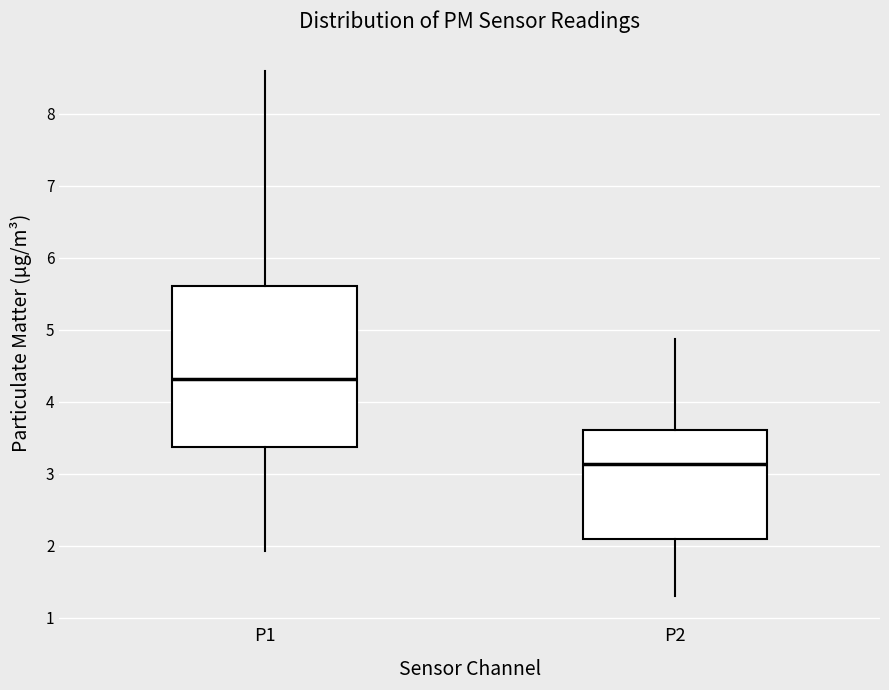

Which box is the tallest, from its lower edge to its upper edge?

P1